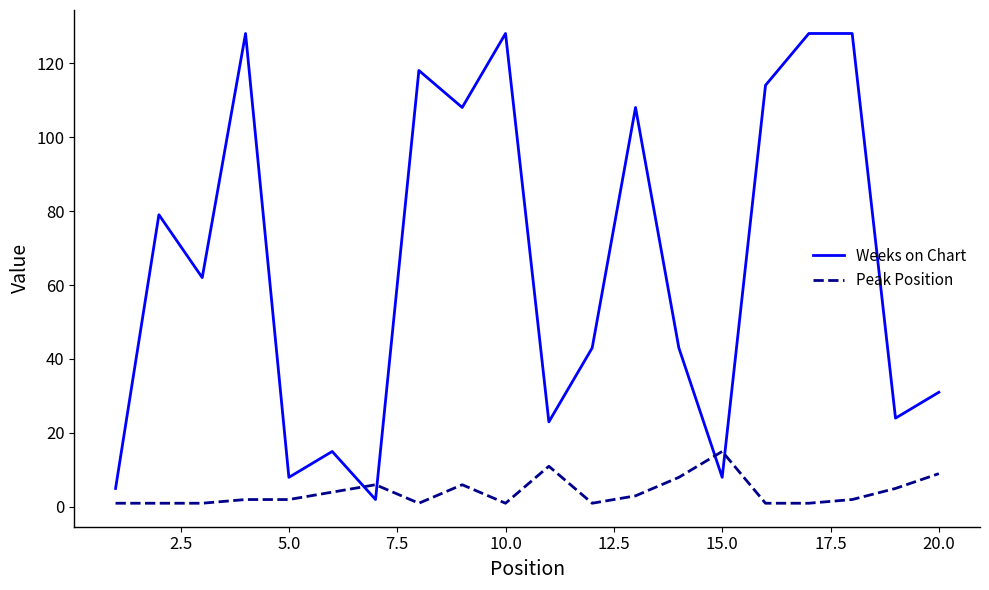

List the series in order of their peak value, highest first.

Weeks on Chart, Peak Position